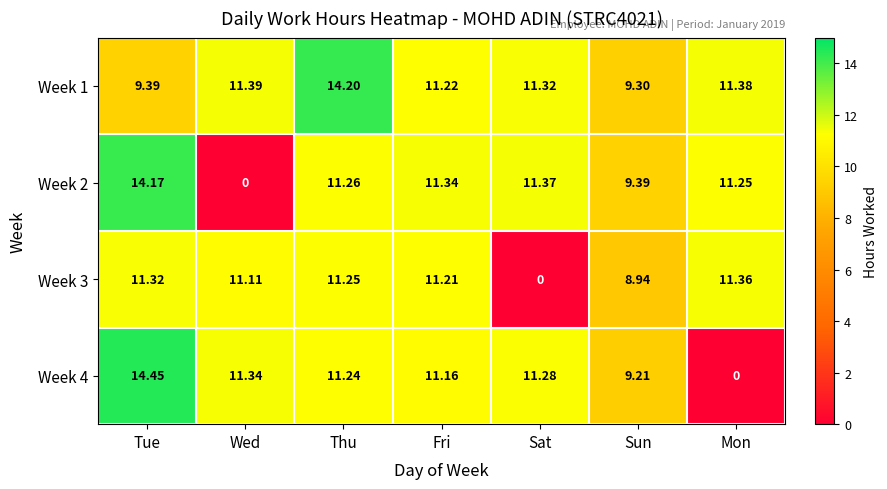

Where is Week 2 nearest to the value 7?

Sun